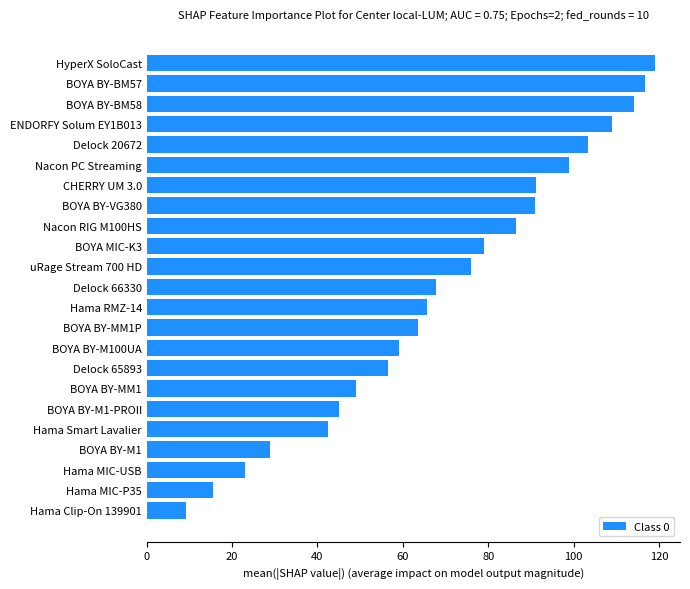

True or false: the data shows 59.0 at BOYA BY-M100UA.

True